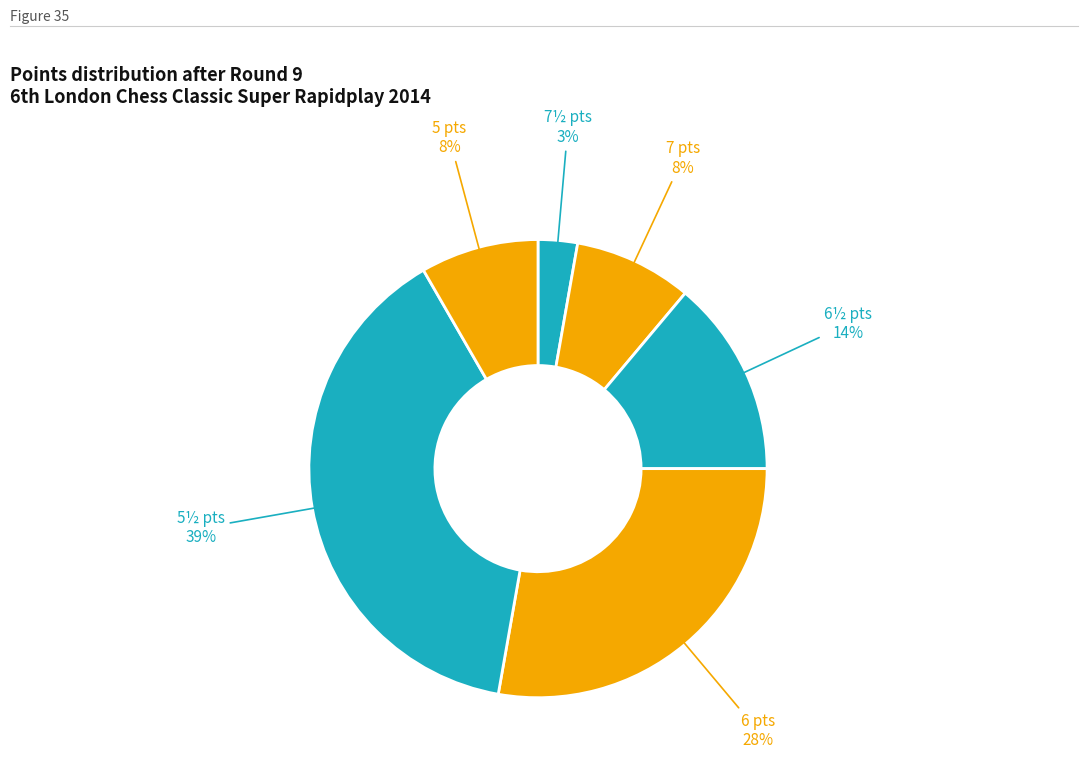

Is there any slice that represents more than half of the pie?

No